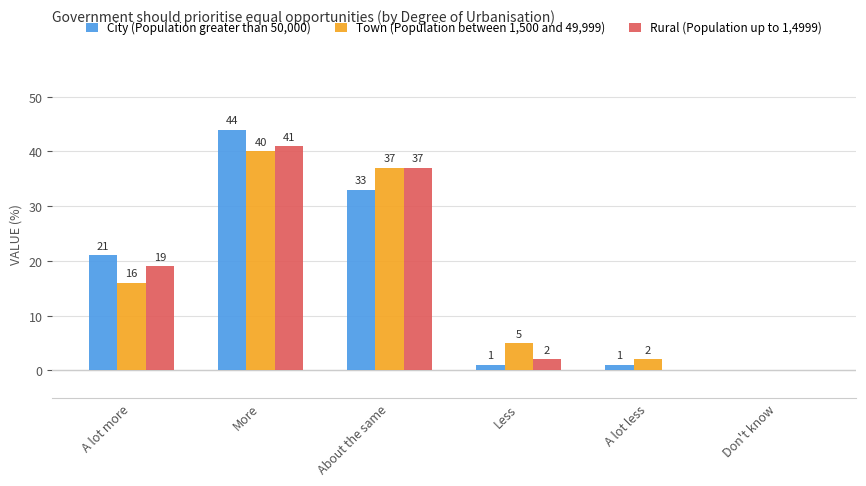

The value of Rural (Population up to 1,4999) at A lot less is -26. True or false?

False